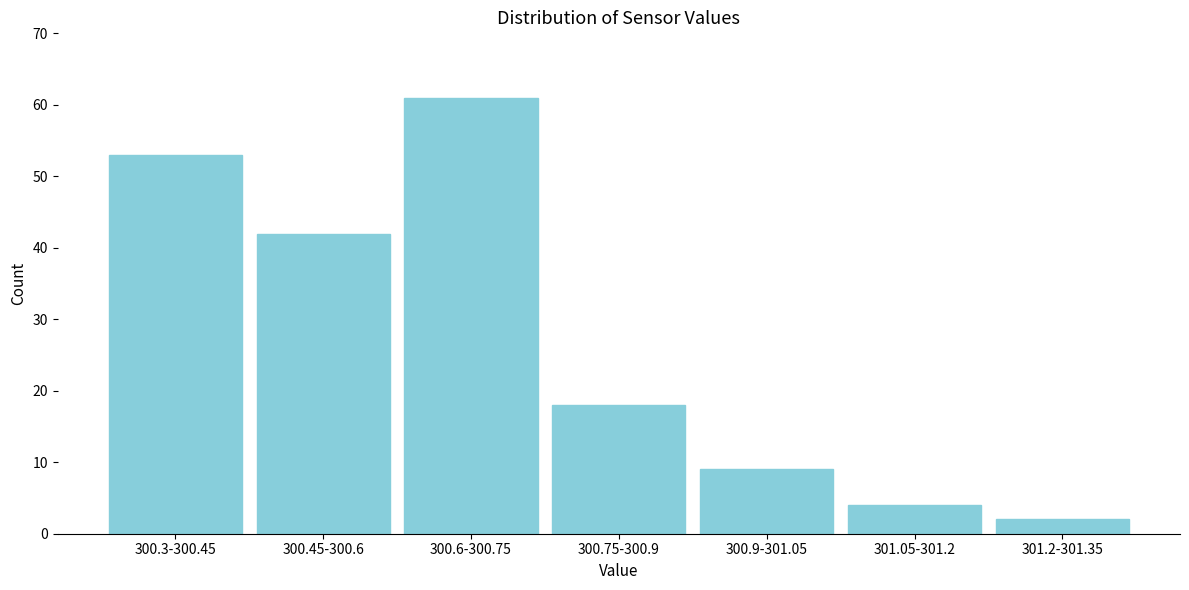

Reading left to right, what are all the values shown in this chart?

53	42	61	18	9	4	2